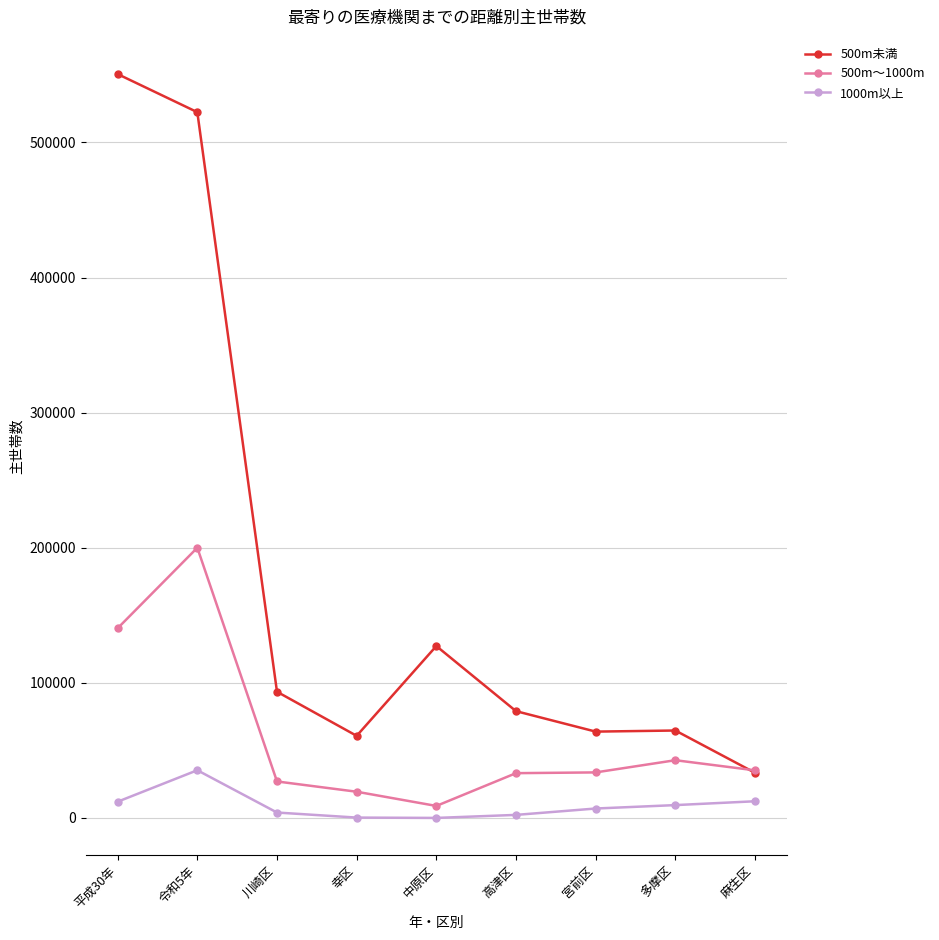

True or false: 500m～1000m and 1000m以上 intersect in this chart.

False